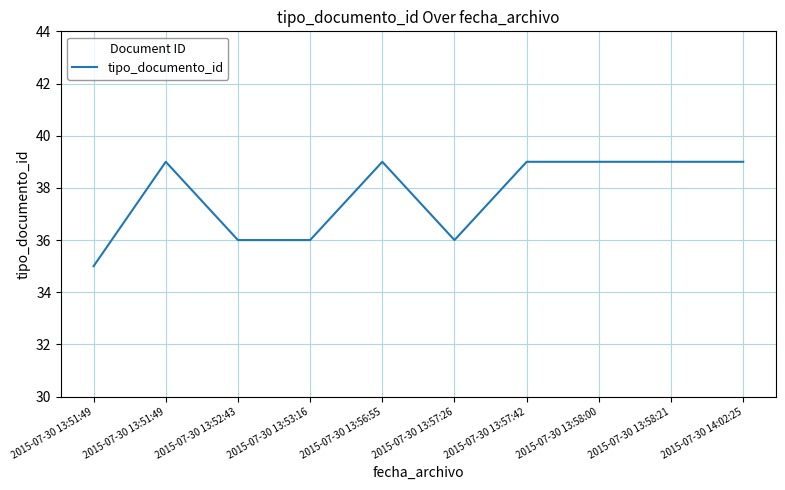

True or false: there are more than 1 points higher than both neighbors.

True